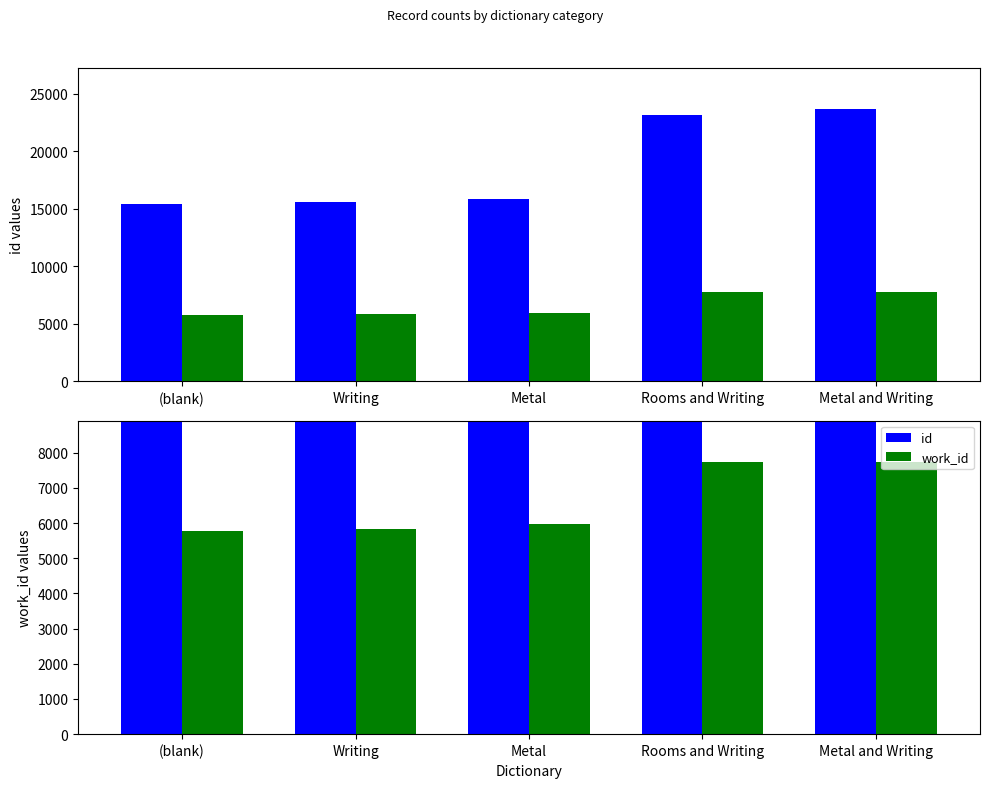

The value of work_id at Metal is 10076. True or false?

False